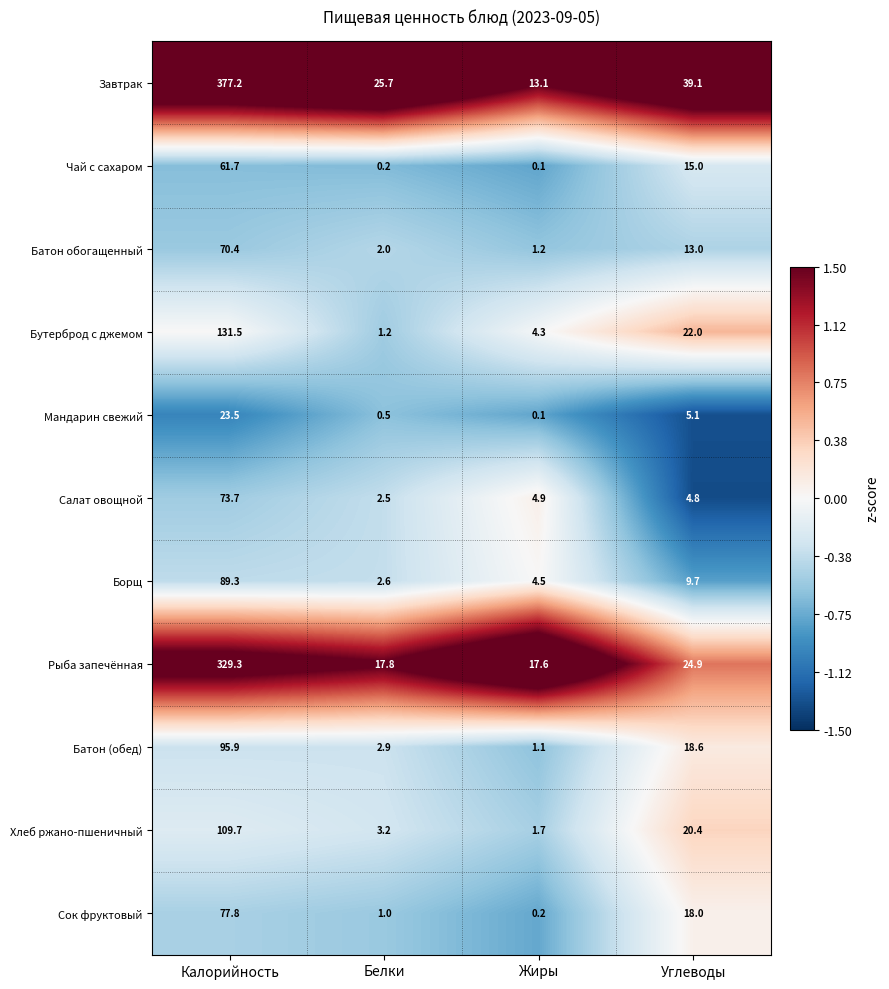

Rank the series by their maximum value, from highest to lowest.

Завтрак, Рыба запечённая, Бутерброд с джемом, Хлеб ржано-пшеничный, Батон (обед), Борщ, Сок фруктовый, Салат овощной, Батон обогащенный, Чай с сахаром, Мандарин свежий